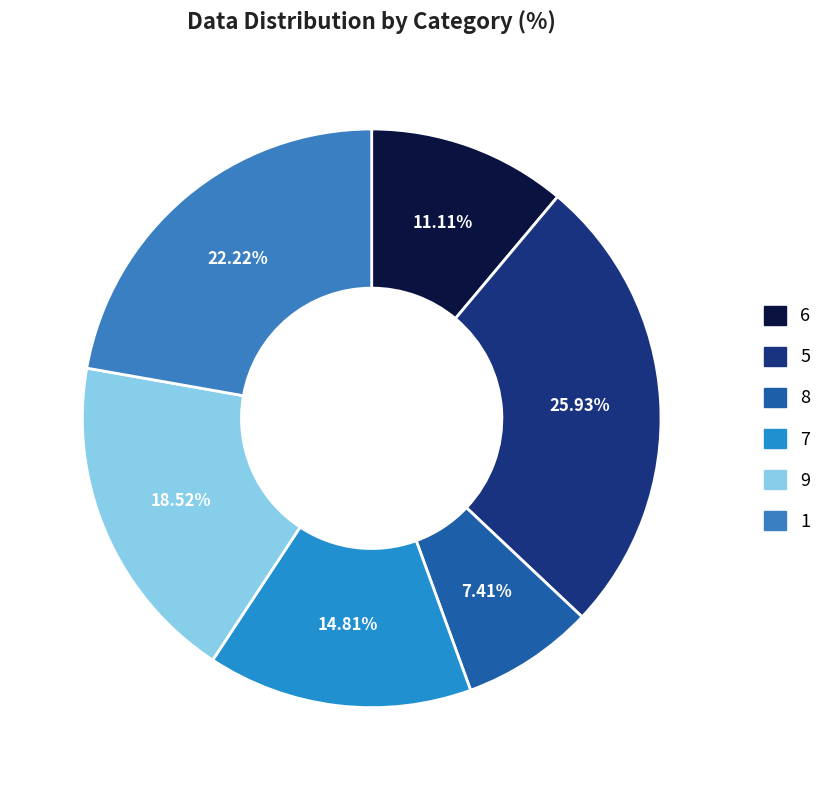

What is the change in value from 8 to 1?

+4